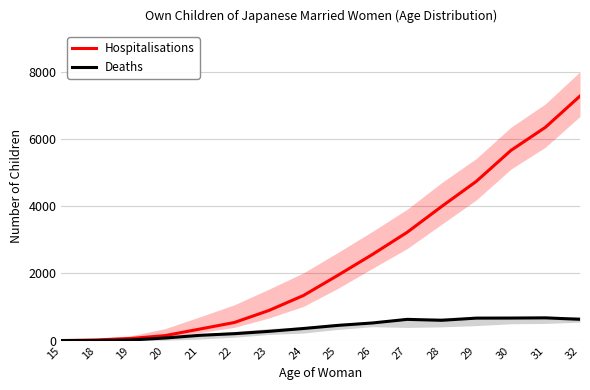

List the series in order of their overall mean, highest first.

Hospitalisations, Deaths